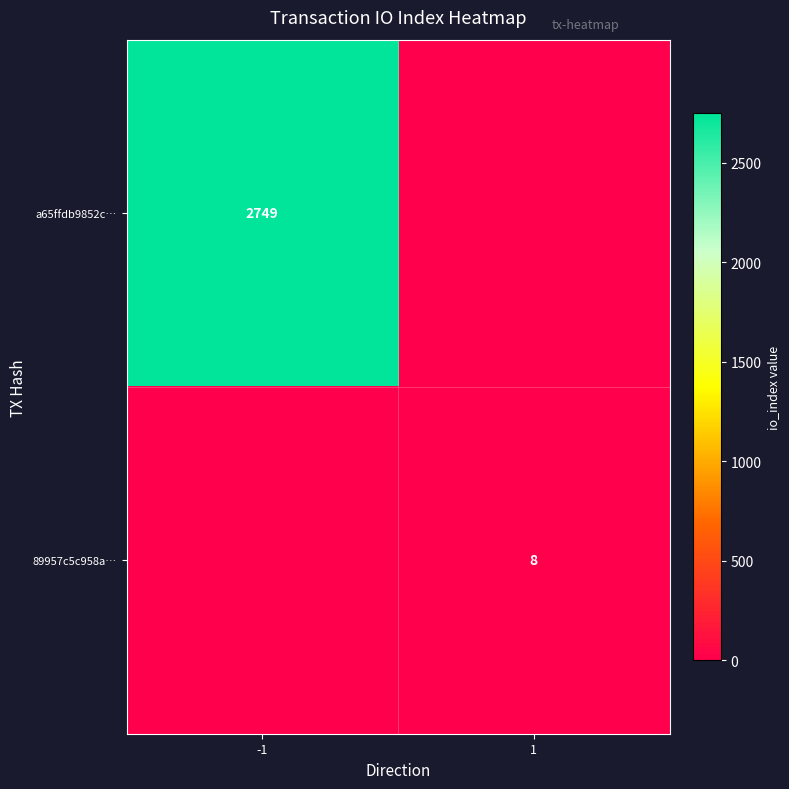

True or false: a65ffdb9852c… has a value of 3702 at -1.

False